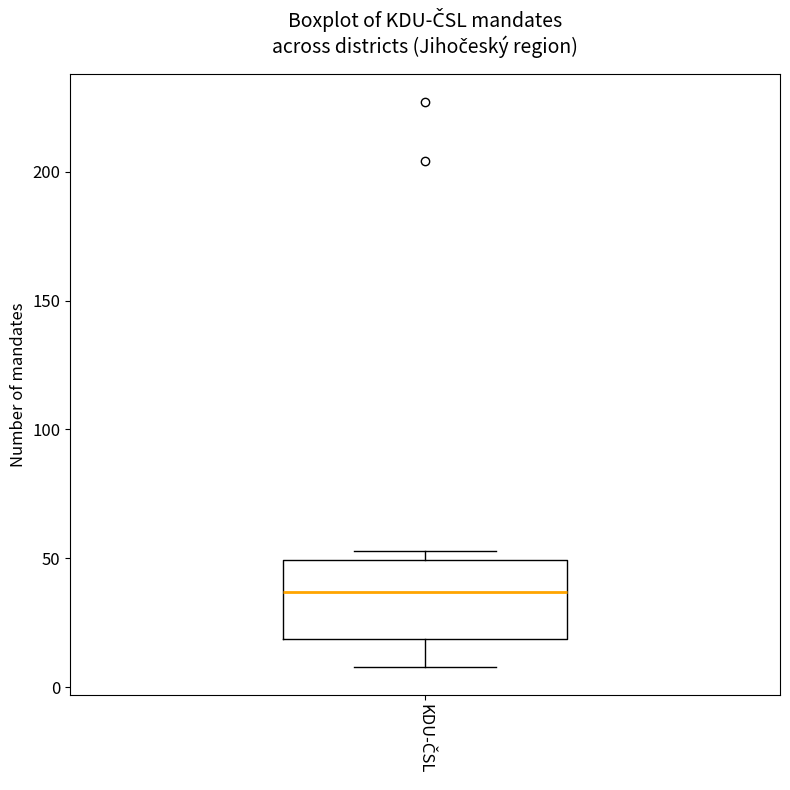

Where is the upper edge of the box for KDU-ČSL on the y-axis? The values are not printed on the chart, so give them approximately, as read against the axis.

50